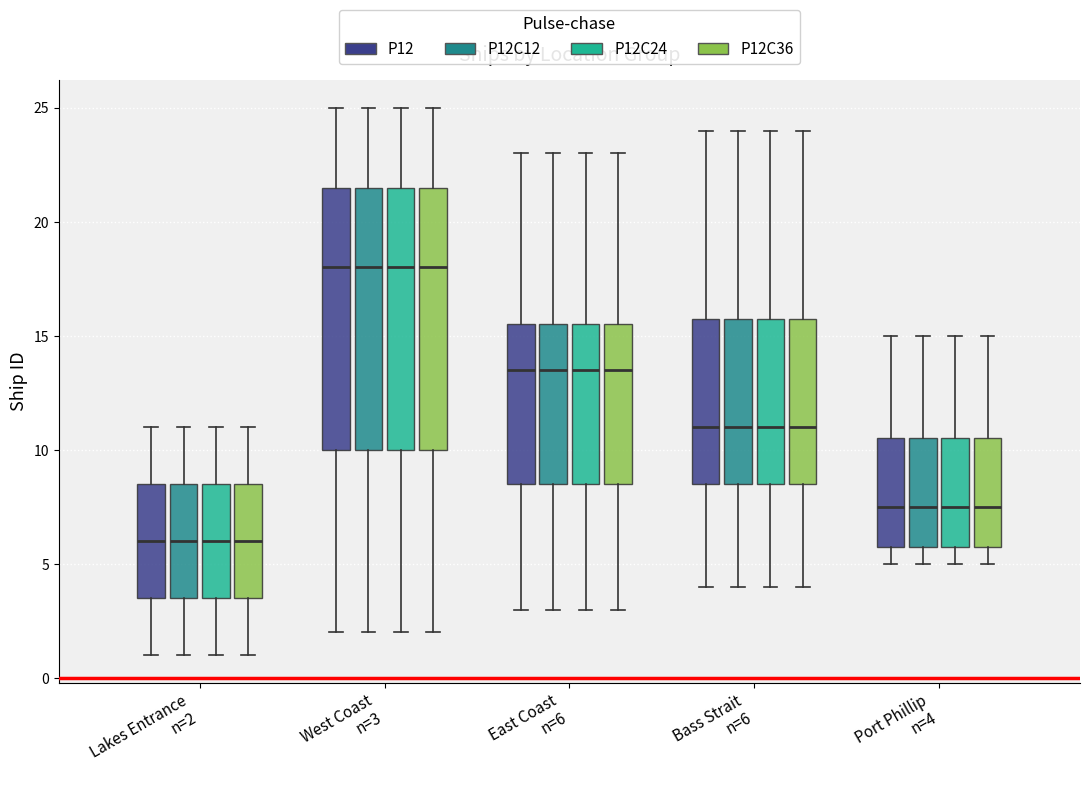

Where does the upper whisker of the box for East Coast n=6 (P12C24) end on the y-axis? The values are not printed on the chart, so give them approximately, as read against the axis.

23.0